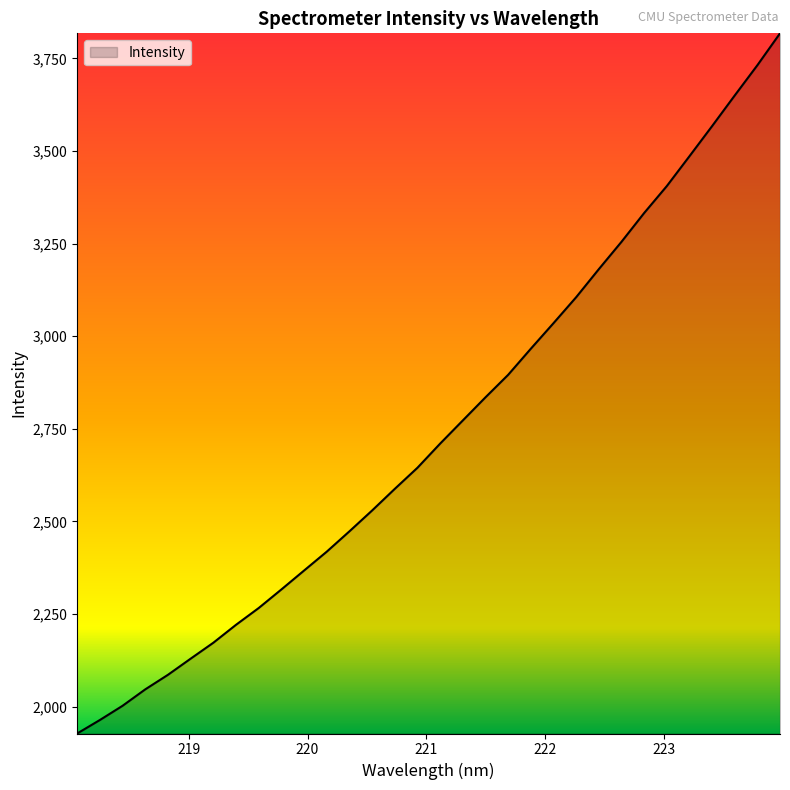

What is the smallest value displayed?

1927.3